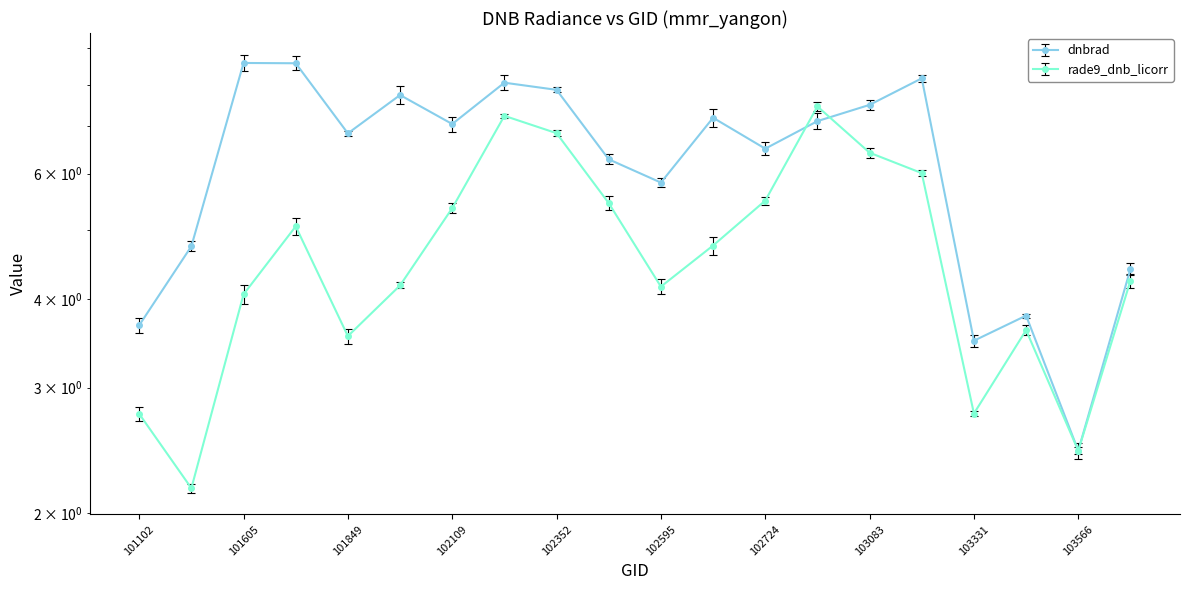

Does the chart display data point markers on the line(s)?

Yes